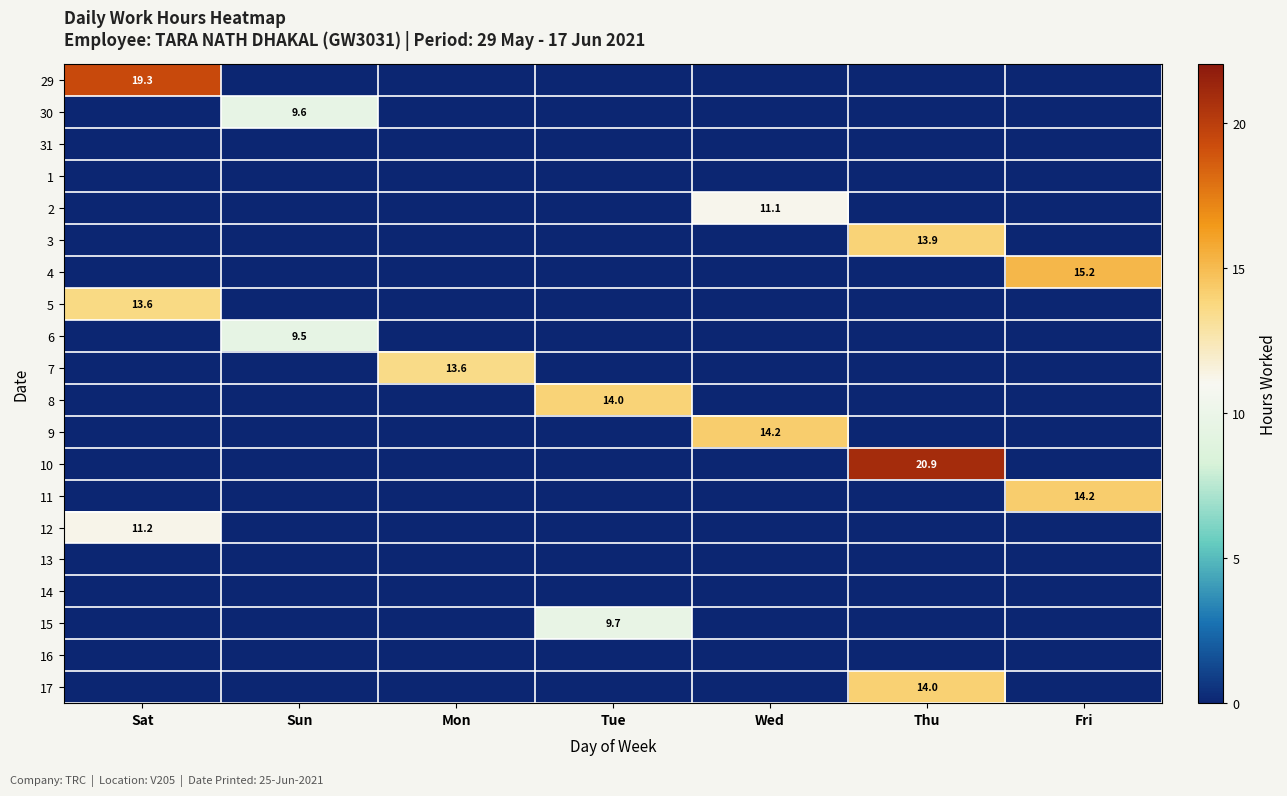

True or false: 6 has a value of 9.5 at Sun.

True